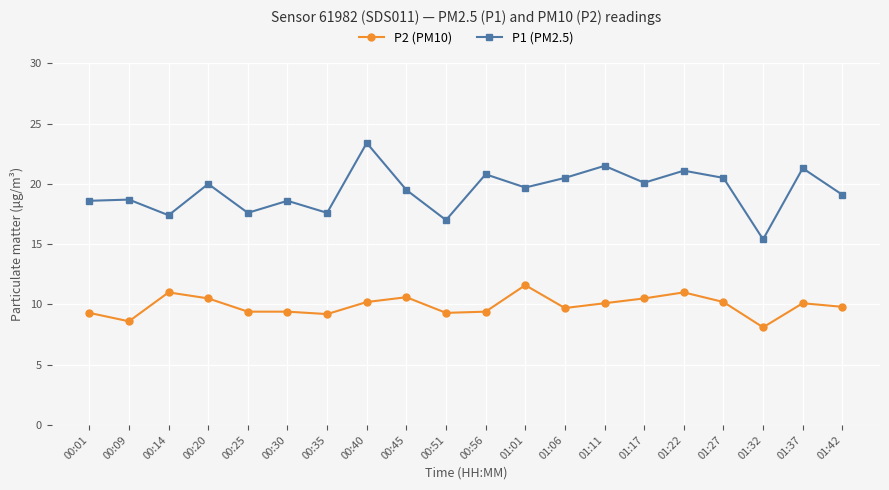

How many lines are shown in the chart?

2